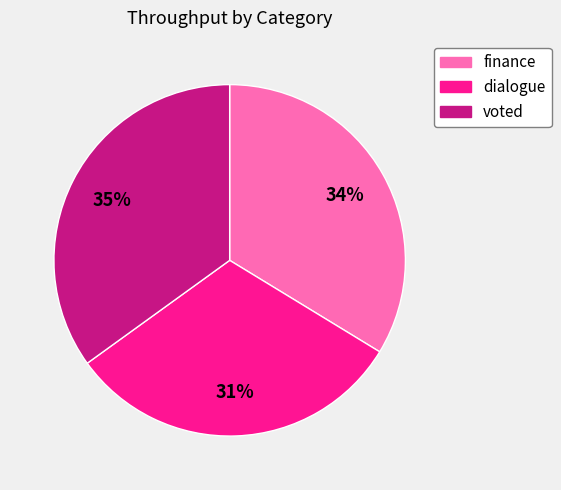

To the nearest percent, what portion does voted represent?

35%